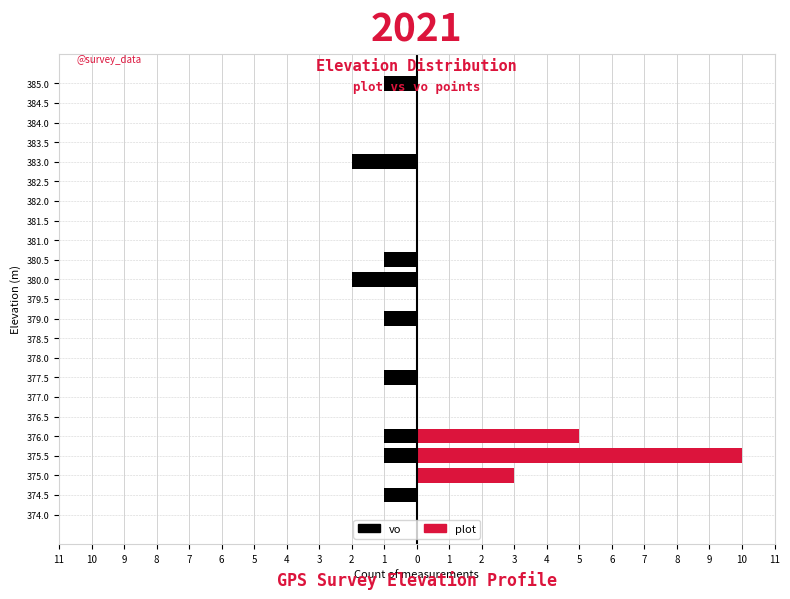

Reading left to right, transcribe all the data shown in this chart.

vo: 0	-1	0	-1	-1	0	0	-1	0	0	-1	0	-2	-1	0	0	0	0	-2	0	0	0	-1
plot: 0	0	3	10	5	0	0	0	0	0	0	0	0	0	0	0	0	0	0	0	0	0	0